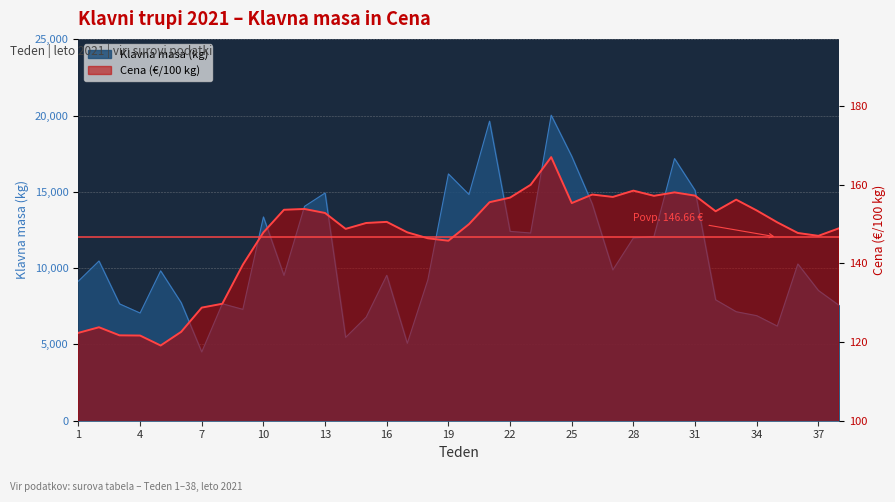

At how many categories does at least one series exceed 12458?

11